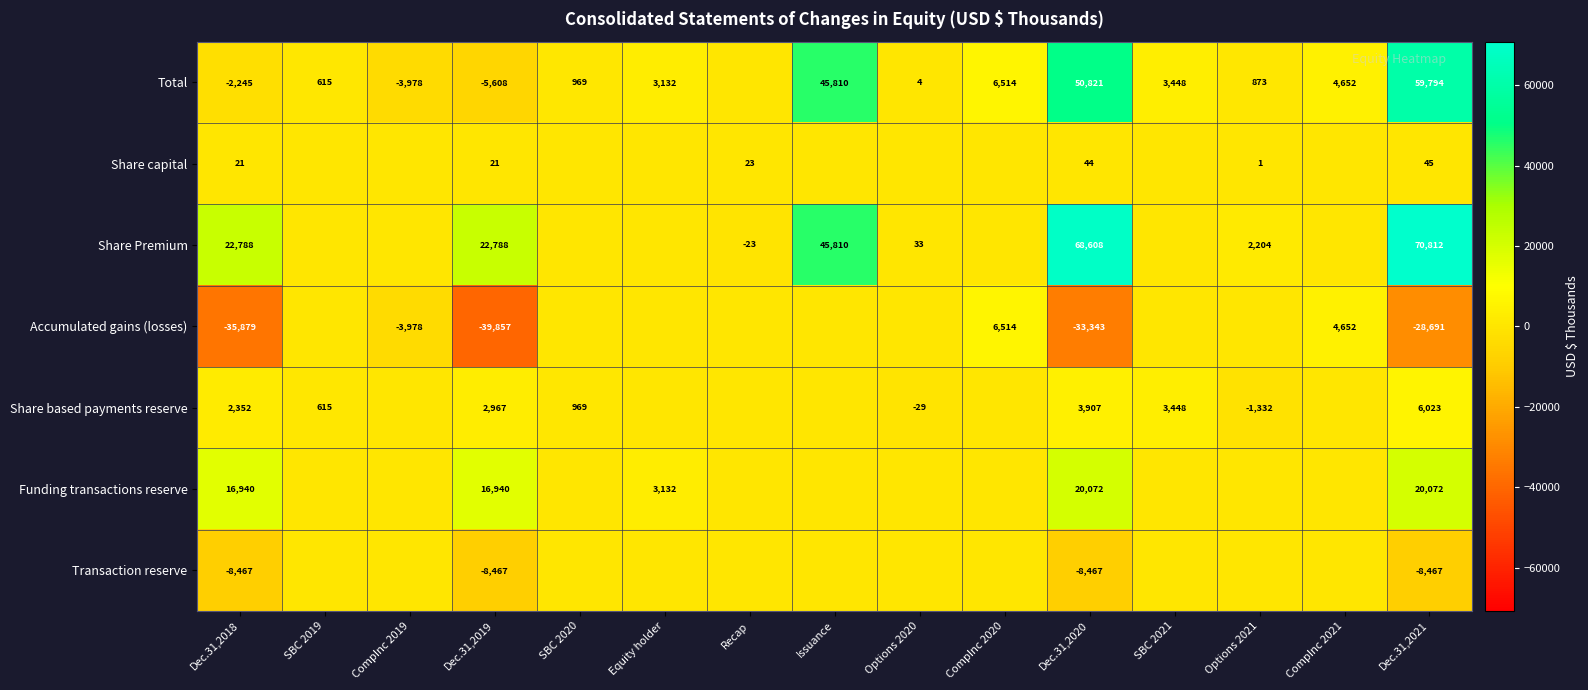

The Transaction reserve series shows -8467 at Dec.31,2018. True or false?

True